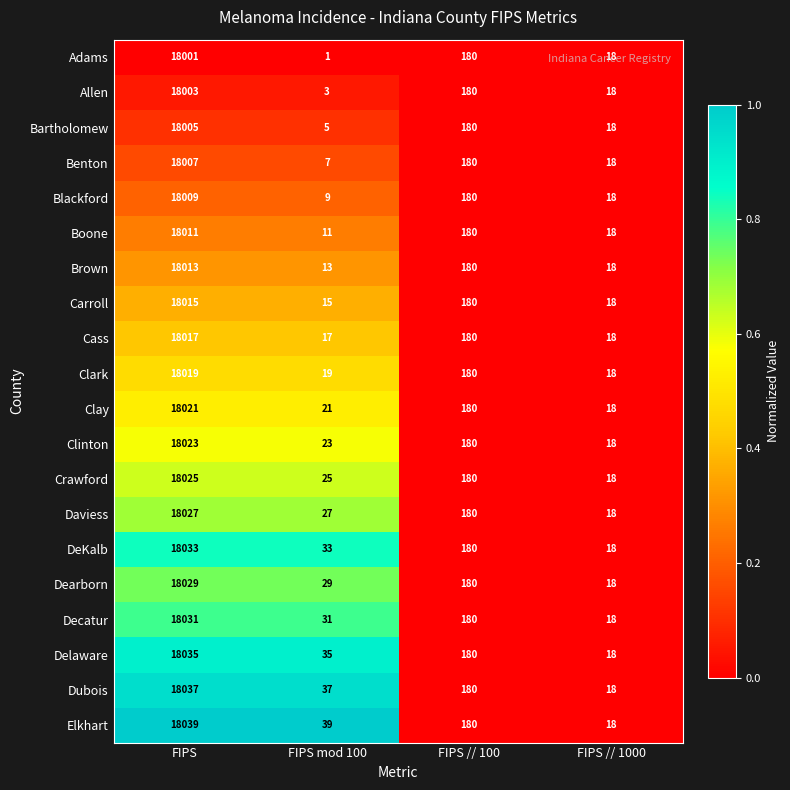

At which category does the chart reach its peak across all series?

FIPS